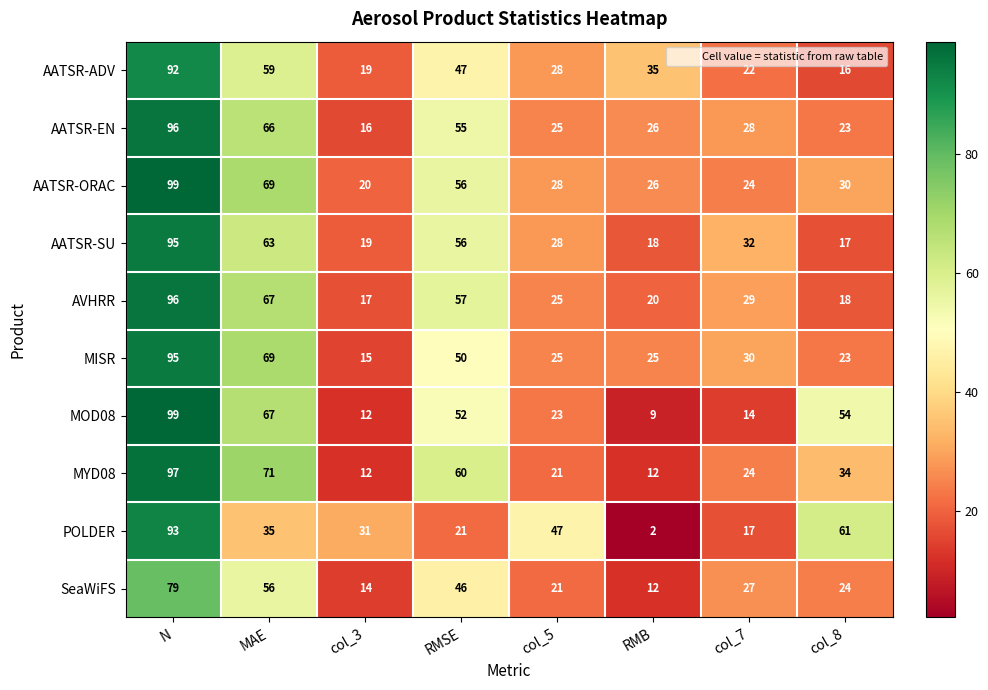

How many categories are shown in the chart?

8